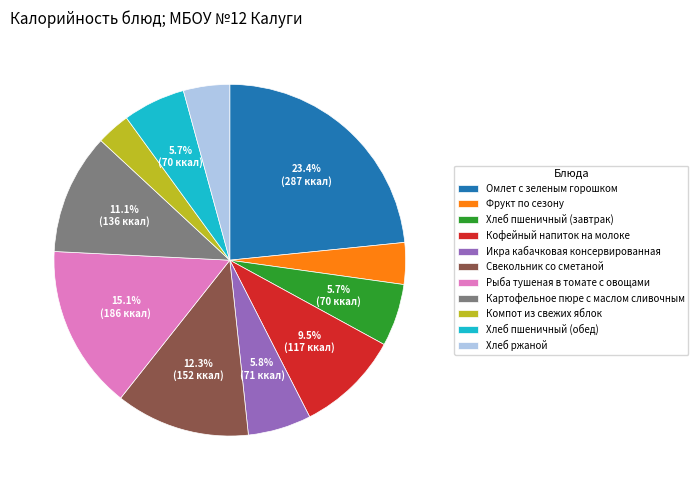

What percentage is the Рыба тушеная в томате с овощами slice, to the nearest percent?

15%